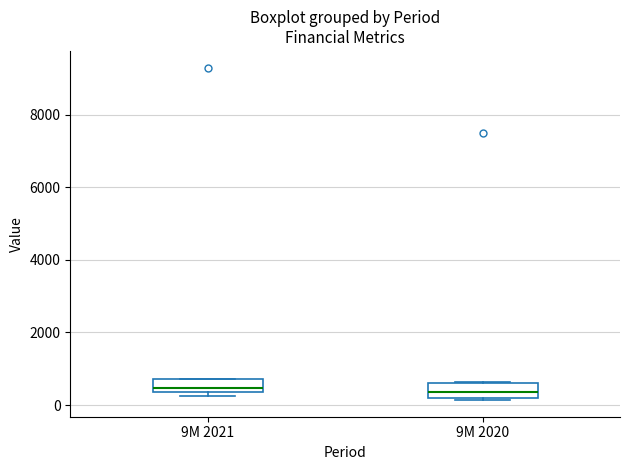

Reading left to right, transcribe this box plot: for each box, give where its median line is, the range the box spans, and where its two whiskers end, as read against the y-axis. The values are not printed on the chart, so give them approximately, as read against the axis.

9M 2021: median 400 (just above the box's lower edge), box 400 to 800, whiskers 200 to 800
9M 2020: median 400, box 200 to 600, whiskers 200 to 600